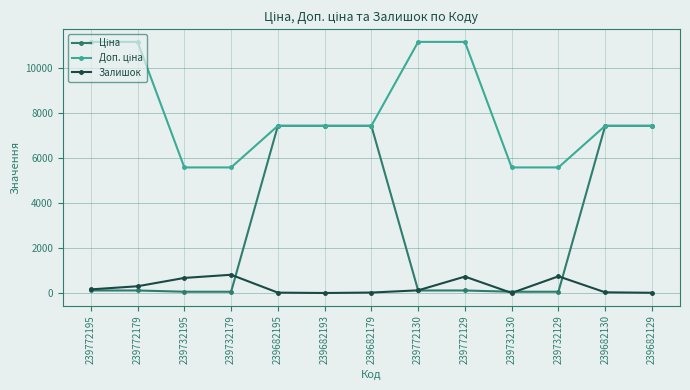

Is it true that Залишок equals 0.0 at 239682193?

True